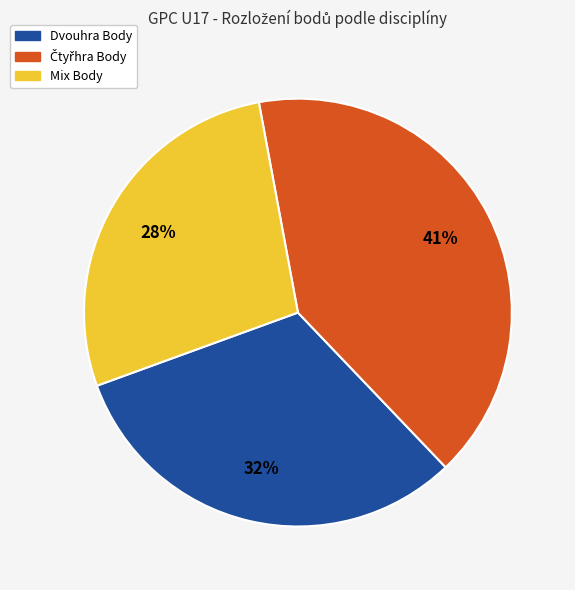

To the nearest percent, what is the average slice percentage?

33%